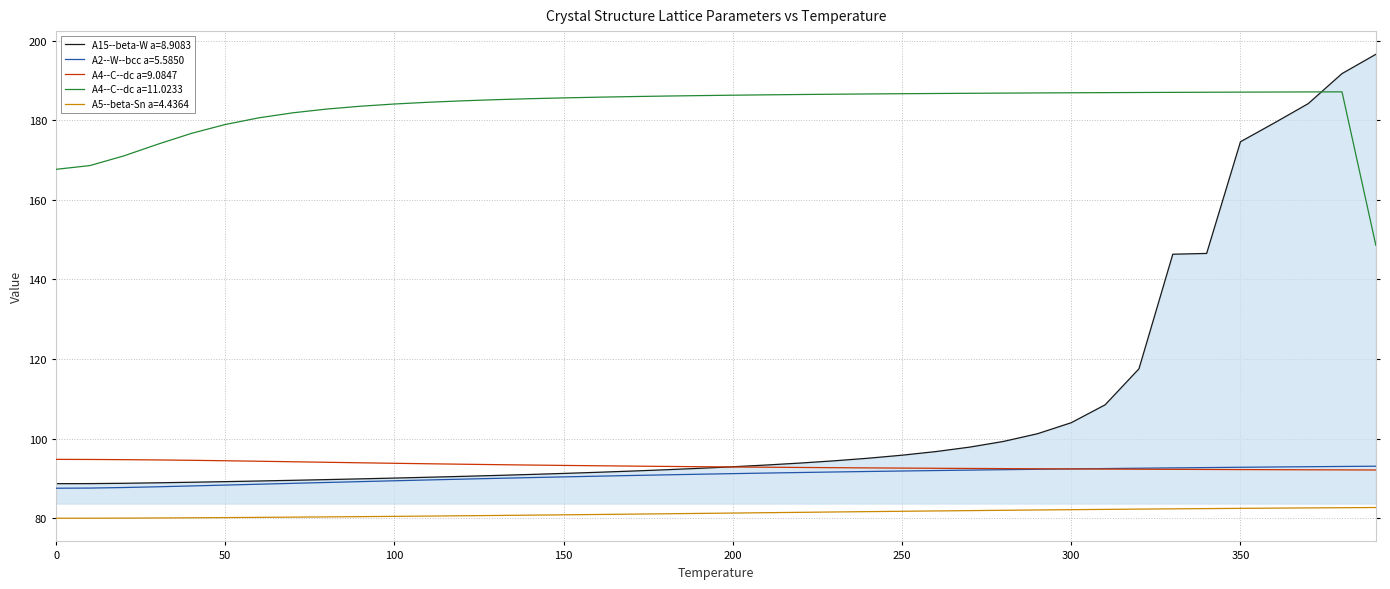

Which series has the largest range (max minus min)?

A15--beta-W a=8.9083